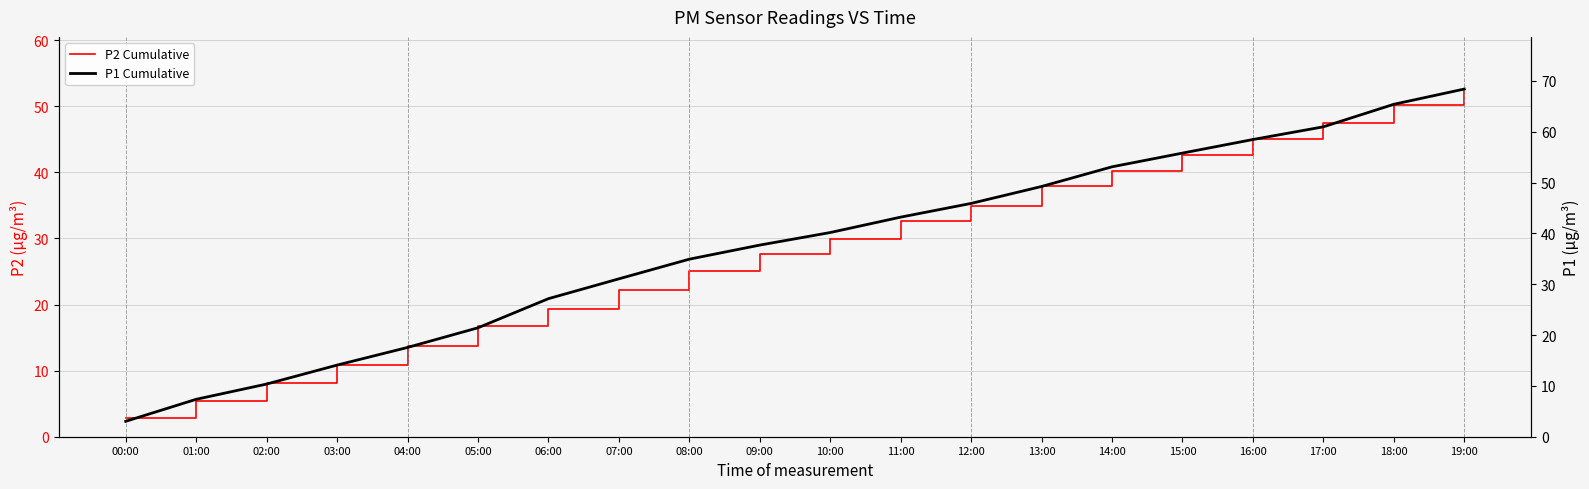

Where is P2 Cumulative nearest to the value 27?

09:00